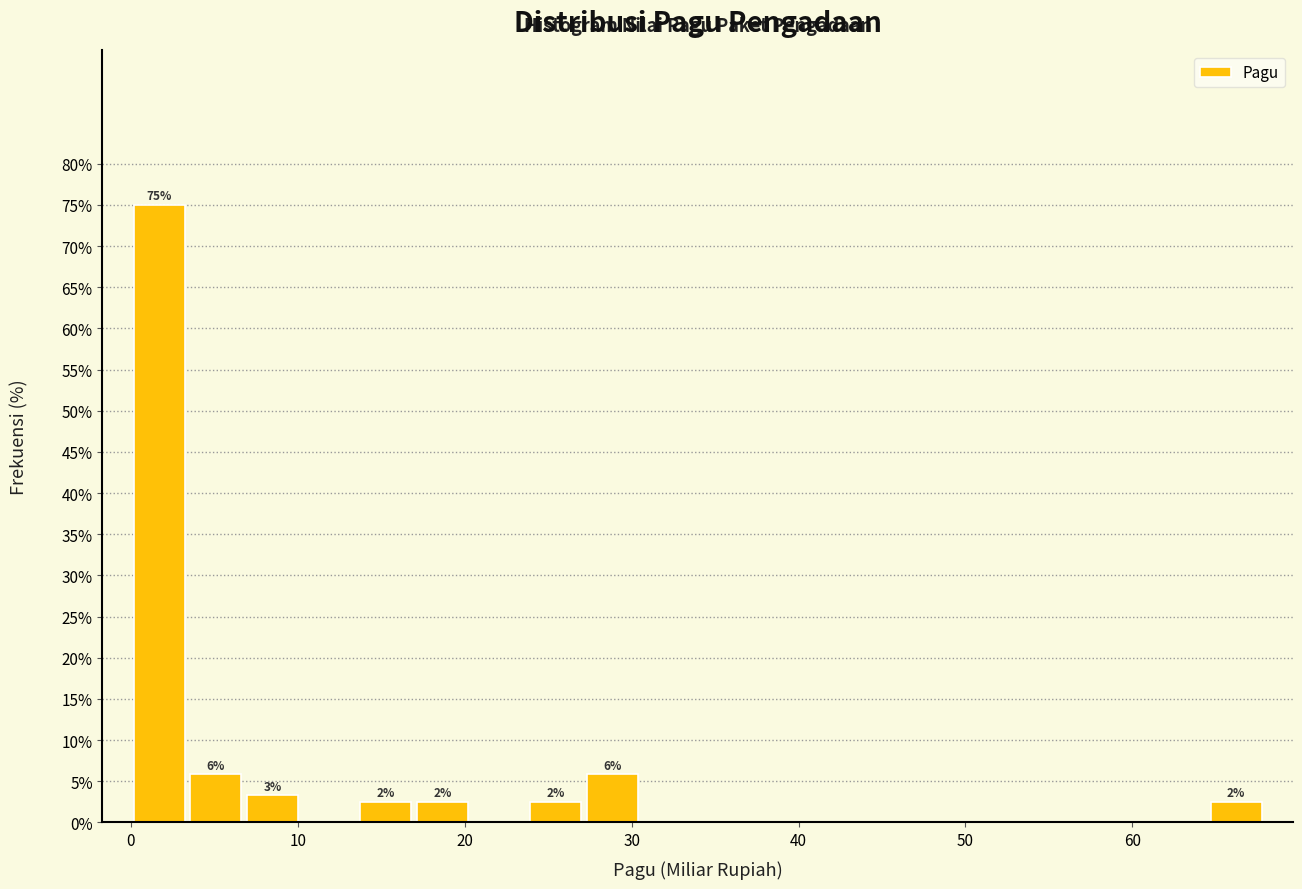

Read against the x-axis, roughly where is the centre of the tallest bar?

2